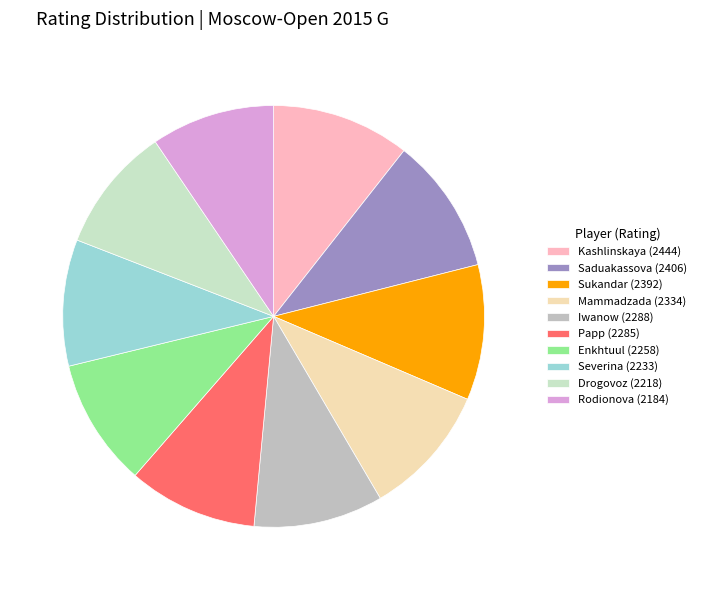

How many segments does this pie chart have?

10